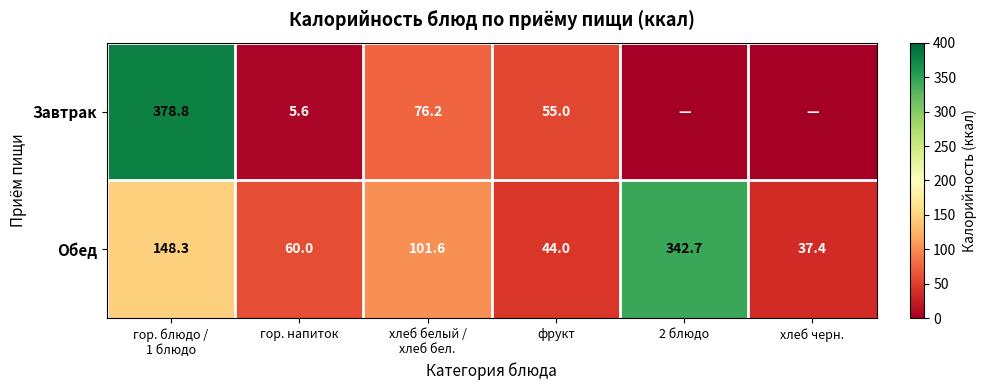

What is the difference between the maximum and minimum values in the Обед series?

305.3